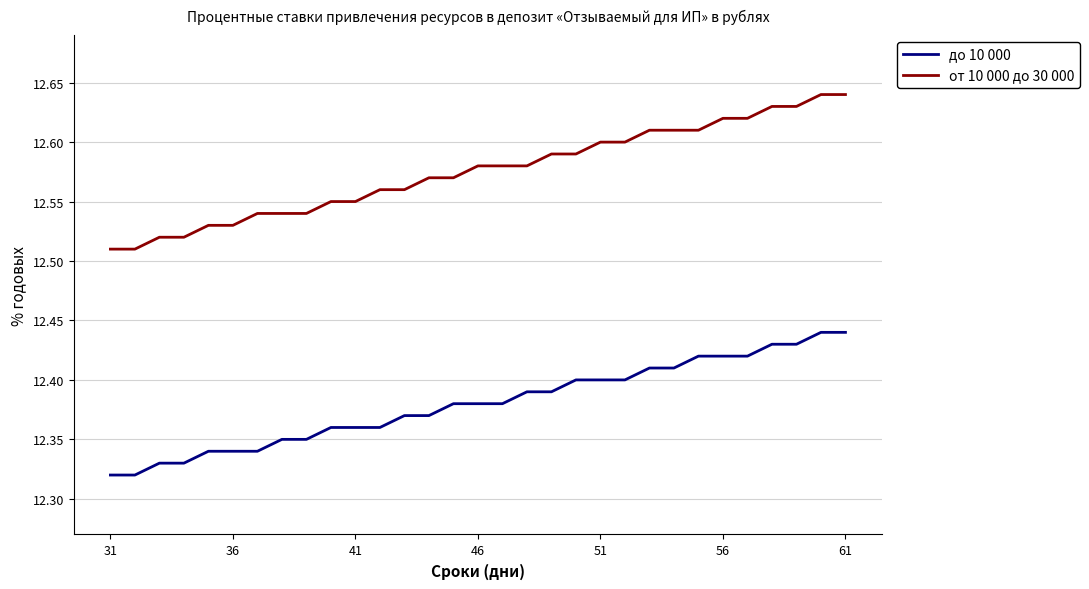

Which series has the largest range (max minus min)?

от 10 000 до 30 000